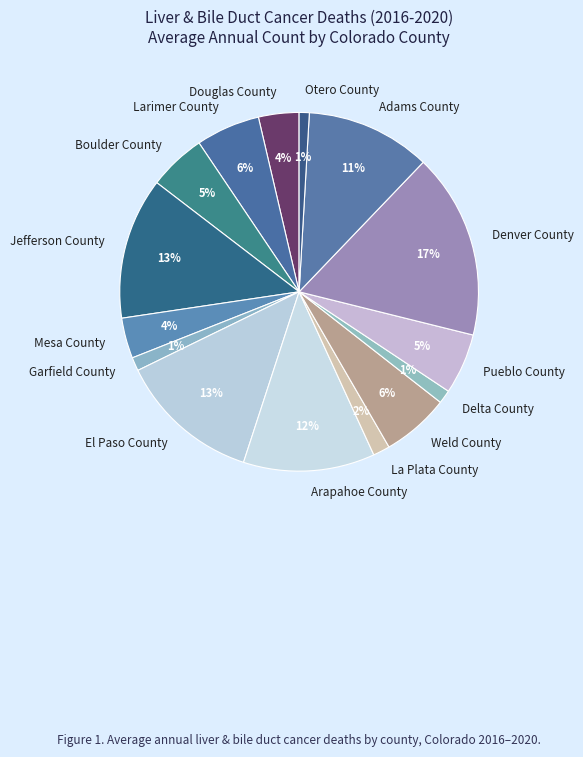

What is the change in value from Douglas County to Garfield County?

-8